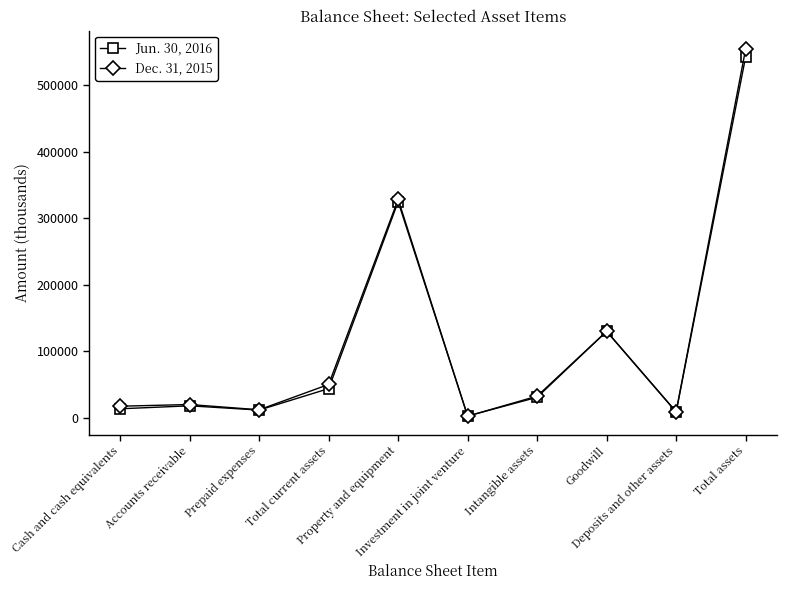

List the series in order of their peak value, lowest first.

Jun. 30, 2016, Dec. 31, 2015